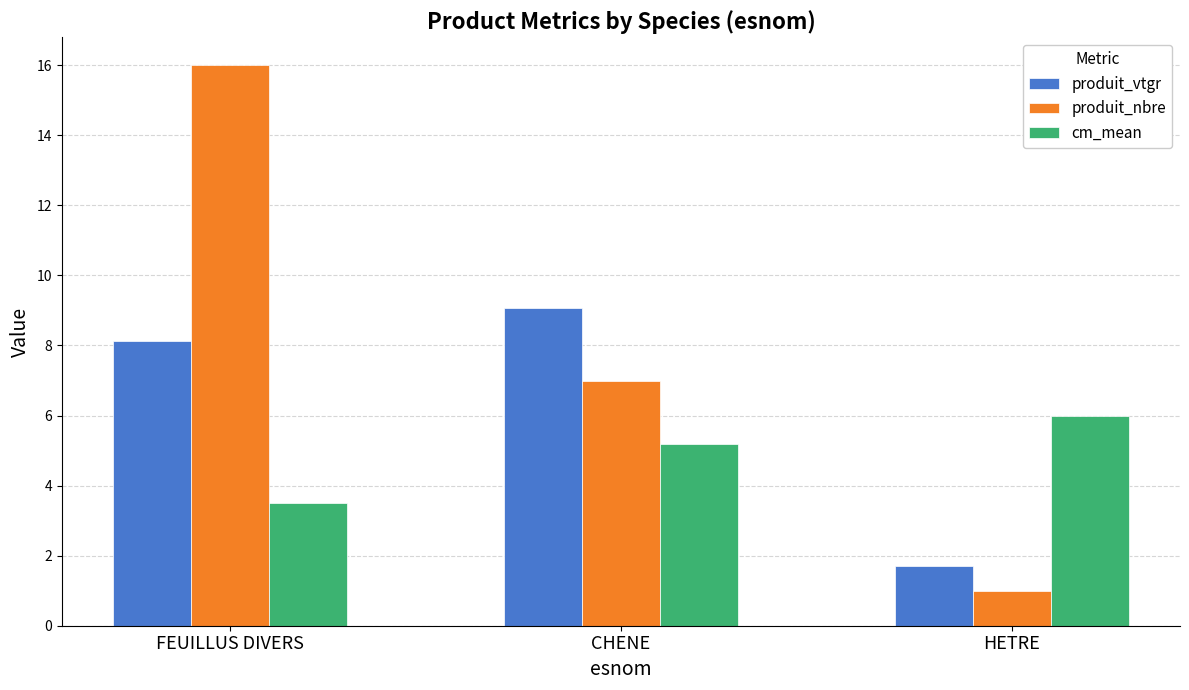

Where does the produit_vtgr series first go above 8?

FEUILLUS DIVERS